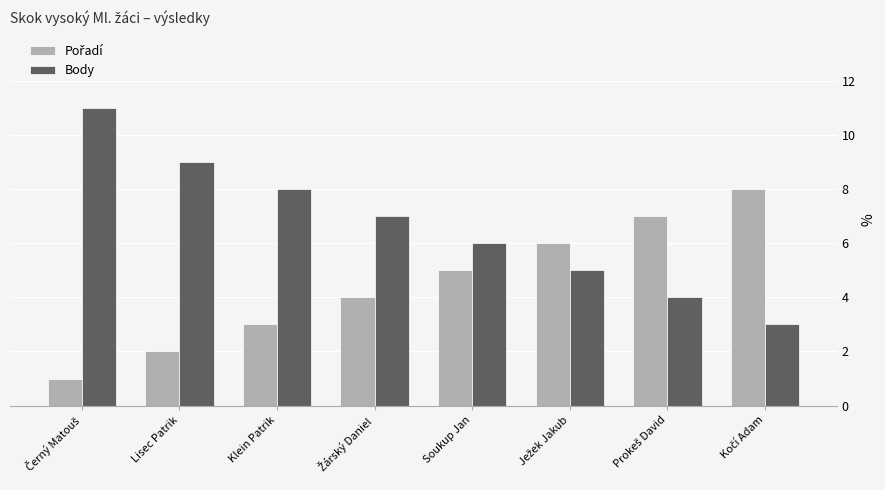

Which series has the largest total across all categories?

Body